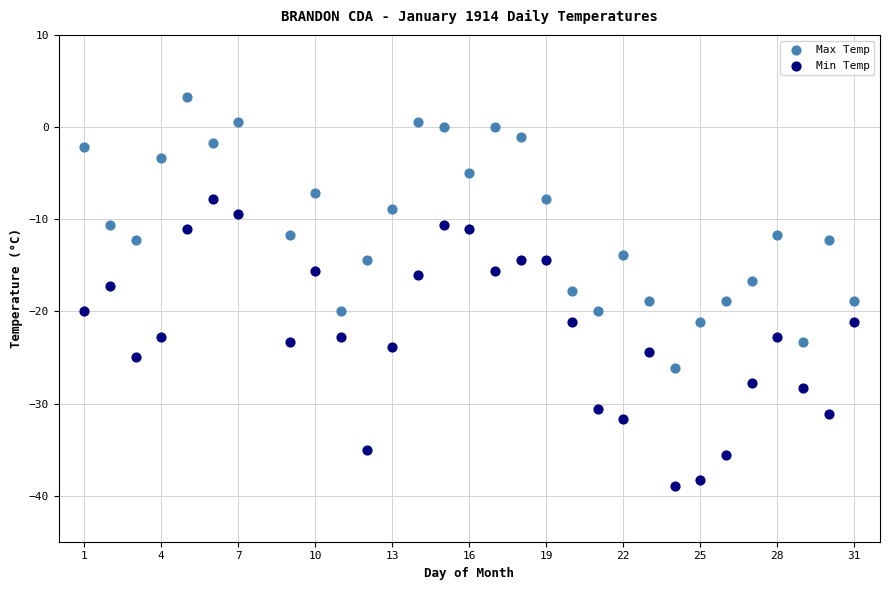

Which series has the widest spread of Y values?

Min Temp